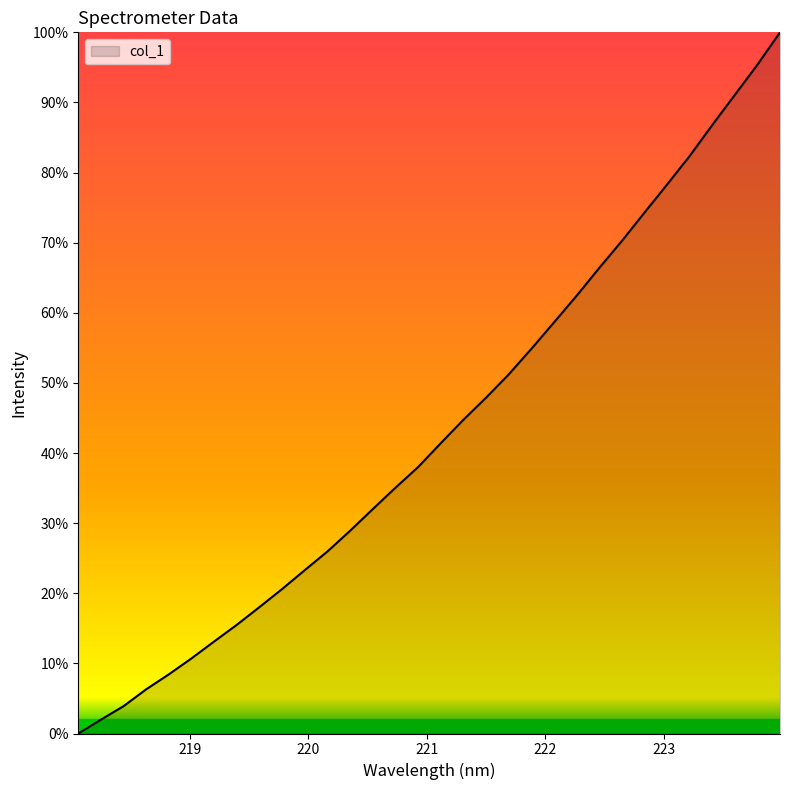

What is the maximum value shown in the chart?

100.0